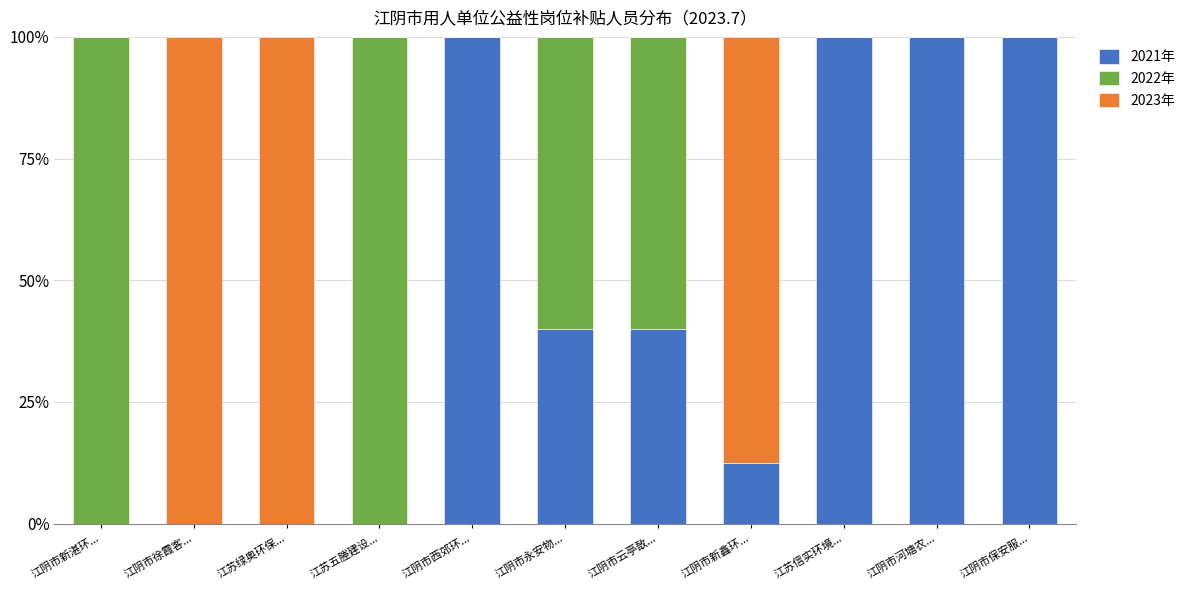

The value of 2021年 at 江阴市新鑫环... is 12.5. True or false?

True